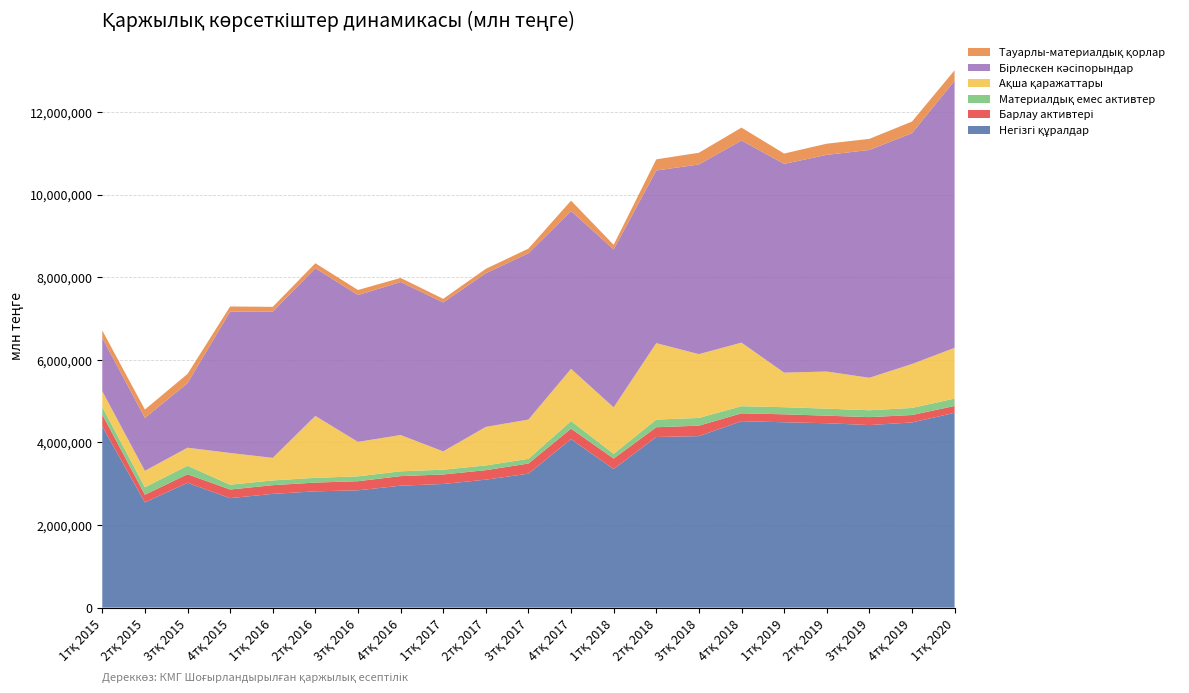

Reading left to right, extract all data points from this chart.

Негізгі құралдар: 1тқ 2015=4389610.0	2тқ 2015=2548611.4	3тқ 2015=3022989.3	4тқ 2015=2651338.5	1тқ 2016=2754417.9	2тқ 2016=2815871.8	3тқ 2016=2840690.6	4тқ 2016=2953135.7	1тқ 2017=2994183.5	2тқ 2017=3098985.7	3тқ 2017=3243877.9	4тқ 2017=4080164.5	1тқ 2018=3355925.1	2тқ 2018=4132186.5	3тқ 2018=4153245.9	4тқ 2018=4515169.9	1тқ 2019=4488942.0	2тқ 2019=4465930.0	3тқ 2019=4420619.0	4тқ 2019=4484271.0	1тқ 2020=4717485.0
Барлау активтері: 1тқ 2015=287591.2	2тқ 2015=185634.9	3тқ 2015=206500.8	4тқ 2015=208526.1	1тқ 2016=210600.2	2тқ 2016=212180.3	3тқ 2016=220605.2	4тқ 2016=231553.2	1тқ 2017=230102.5	2тқ 2017=229871.6	3тқ 2017=244869.6	4тқ 2017=253326.1	1тқ 2018=254001.8	2тқ 2018=236276.2	3тқ 2018=253211.2	4тқ 2018=189799.6	1тқ 2019=192491.0	2тқ 2019=182323.1	3тқ 2019=192379.0	4тқ 2019=179897.0	1тқ 2020=165790.0
Материалдық емес активтер: 1тқ 2015=181162.2	2тқ 2015=179980.7	3тқ 2015=206406.7	4тқ 2015=116515.0	1тқ 2016=115479.0	2тқ 2016=114720.3	3тқ 2016=117853.1	4тқ 2016=116488.6	1тқ 2017=115705.6	2тқ 2017=114625.4	3тқ 2017=114377.7	4тқ 2017=185205.4	1тқ 2018=114232.7	2тқ 2018=185072.1	3тқ 2018=186870.0	4тқ 2018=173077.3	1тқ 2019=172428.0	2тқ 2019=170456.2	3тқ 2019=166982.0	4тқ 2019=171172.0	1тқ 2020=179330.0
Ақша қаражаттары: 1тқ 2015=382910.7	2тқ 2015=398480.4	3тқ 2015=436743.1	4тқ 2015=768576.6	1тқ 2016=546490.6	2тқ 2016=1499562.7	3тқ 2016=834845.5	4тқ 2016=878438.3	1тқ 2017=444453.3	2тқ 2017=933671.5	3тқ 2017=951044.7	4тқ 2017=1263987.5	1тқ 2018=1126674.2	2тқ 2018=1851930.4	3тқ 2018=1545413.4	4тқ 2018=1539452.8	1тқ 2019=837390.0	2тқ 2019=899329.8	3тқ 2019=786715.0	4тқ 2019=1064452.0	1тқ 2020=1229628.0
Бірлескен кәсіпорындар: 1тқ 2015=1288666.5	2тқ 2015=1280988.4	3тқ 2015=1562455.8	4тқ 2015=3422939.7	1тқ 2016=3539197.1	2тқ 2016=3577450.4	3тқ 2016=3554735.9	4тқ 2016=3706276.8	1тқ 2017=3606758.6	2тқ 2017=3721004.9	3тқ 2017=4027918.6	4тқ 2017=3823629.6	1тқ 2018=3822510.2	2тқ 2018=4180811.1	3тқ 2018=4593395.4	4тқ 2018=4895444.2	1тқ 2019=5055076.0	2тқ 2019=5247190.9	3тқ 2019=5516701.0	4тқ 2019=5590384.0	1тқ 2020=6469116.0
Тауарлы-материалдық қорлар: 1тқ 2015=183032.5	2тқ 2015=203918.3	3тқ 2015=224362.0	4тқ 2015=125506.9	1тқ 2016=117597.2	2тқ 2016=120880.7	3тқ 2016=123752.2	4тқ 2016=98776.9	1тқ 2017=87719.3	2тқ 2017=107235.3	3тқ 2017=112176.3	4тқ 2017=250368.9	1тқ 2018=113556.4	2тқ 2018=270048.5	3тқ 2018=284365.2	4тқ 2018=312298.7	1тқ 2019=250762.0	2тқ 2019=270593.0	3тқ 2019=269288.0	4тқ 2019=281215.0	1тқ 2020=252819.0